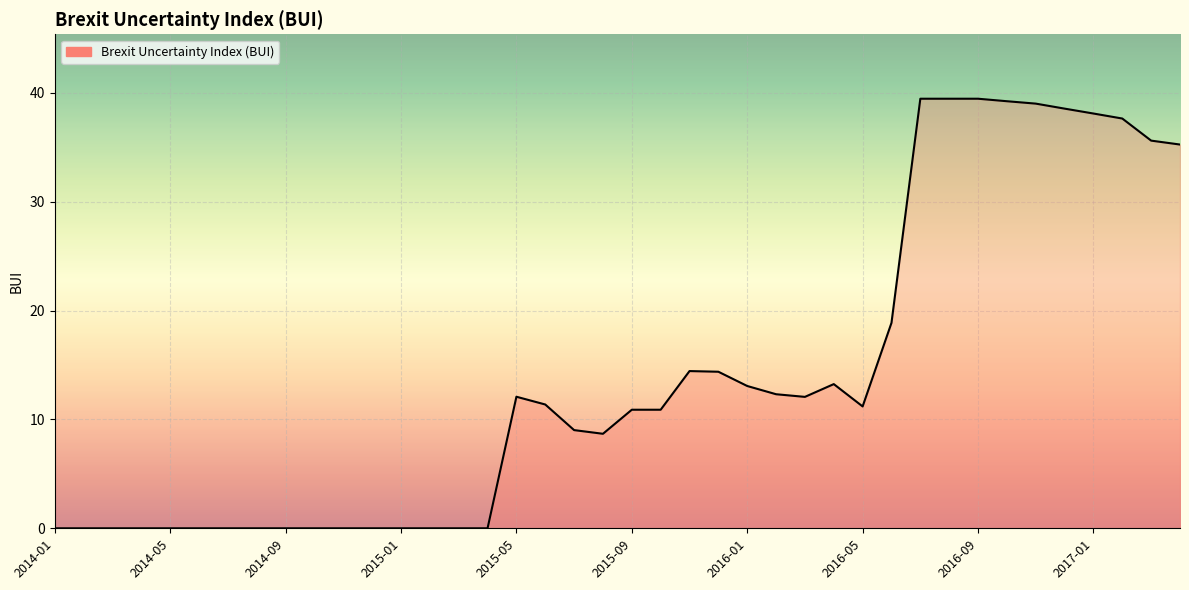

What is the greatest value displayed?

39.5